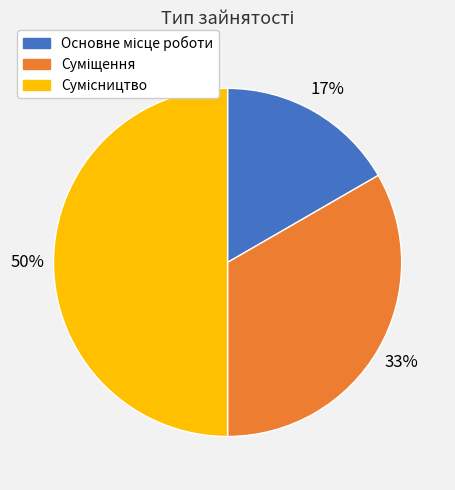

To the nearest percent, what is the average slice percentage?

33%